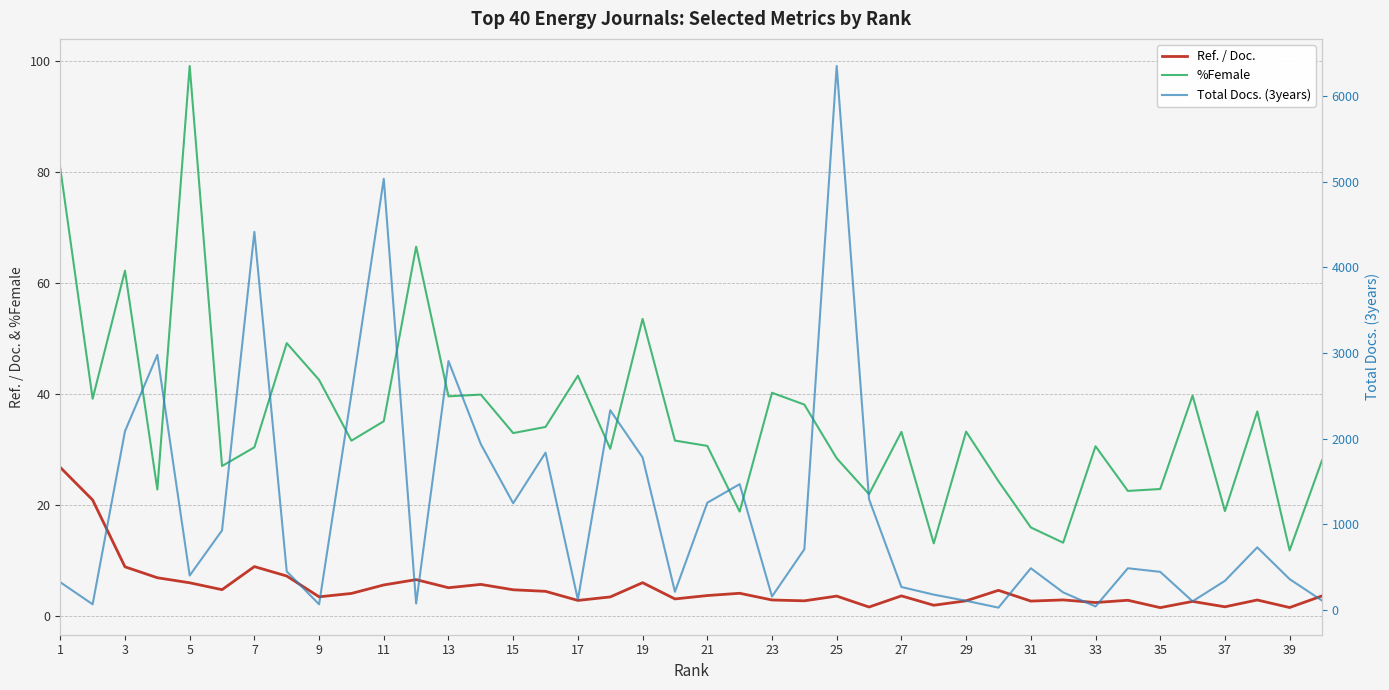

What is the average value of the Ref. / Doc. series?

5.0